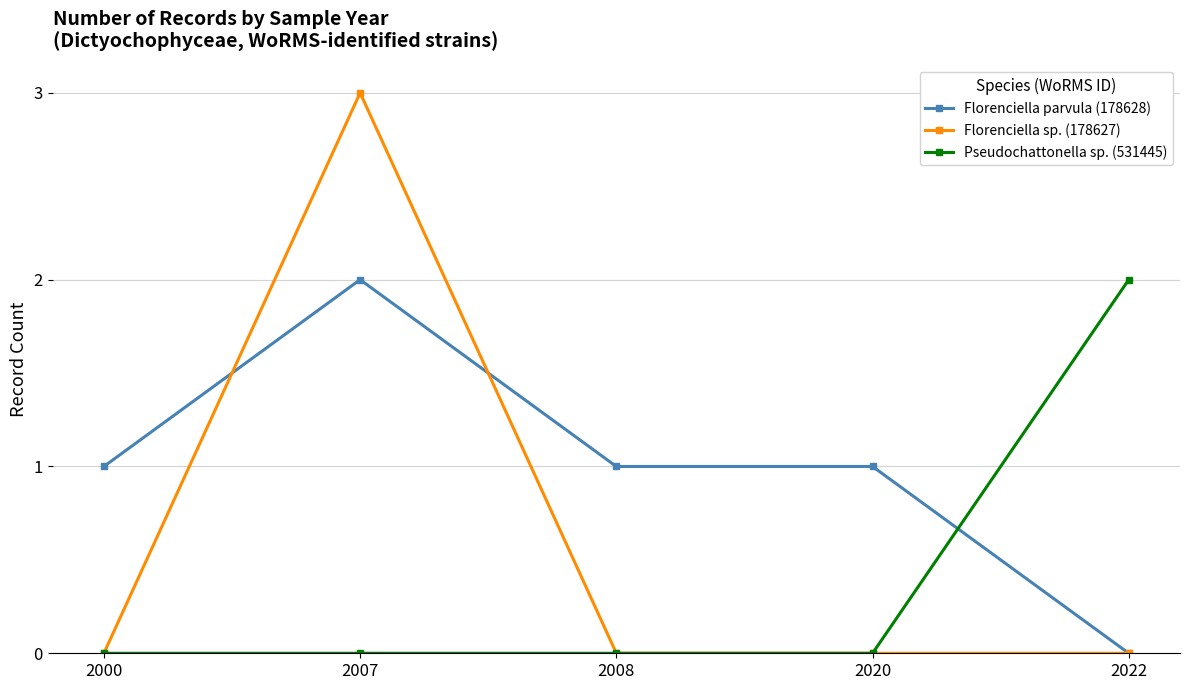

How many intersections are there between Pseudochattonella sp. (531445) and Florenciella parvula (178628)?

1